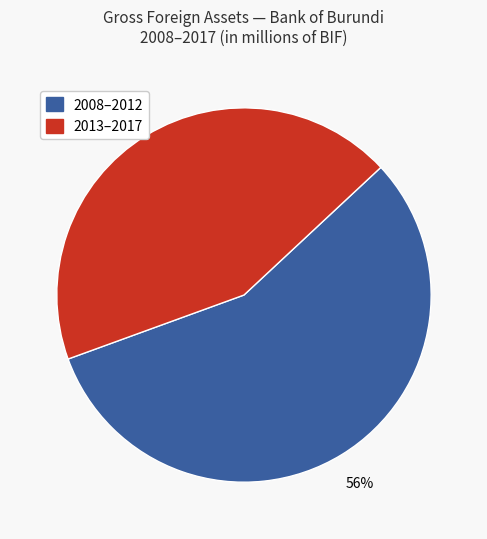

To the nearest percent, what percentage of the pie is 2013–2017?

44%